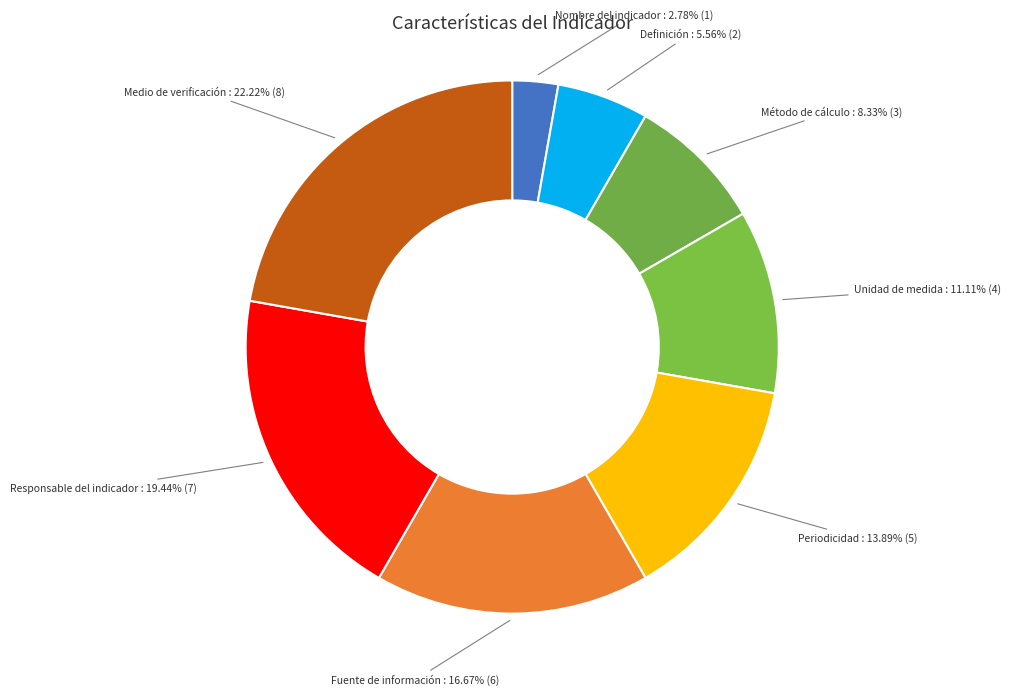

To the nearest percent, what is the difference between the largest and smallest slice percentages?

19%